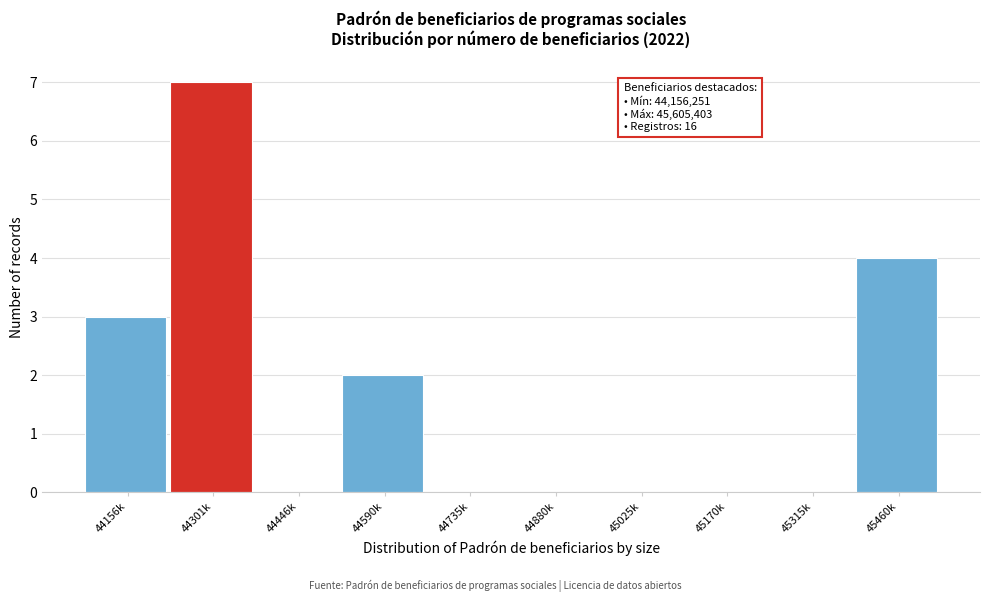

Reading left to right, what are all the values shown in this chart?

44156k=3	44301k=7	44446k=0	44590k=2	44735k=0	44880k=0	45025k=0	45170k=0	45315k=0	45460k=4